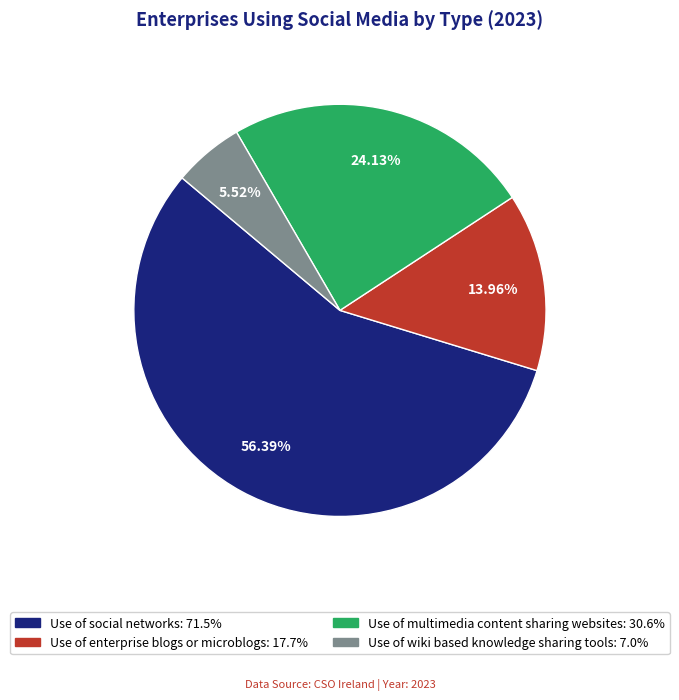

True or false: Use of enterprise blogs or microblogs accounts for 24% of the total.

False